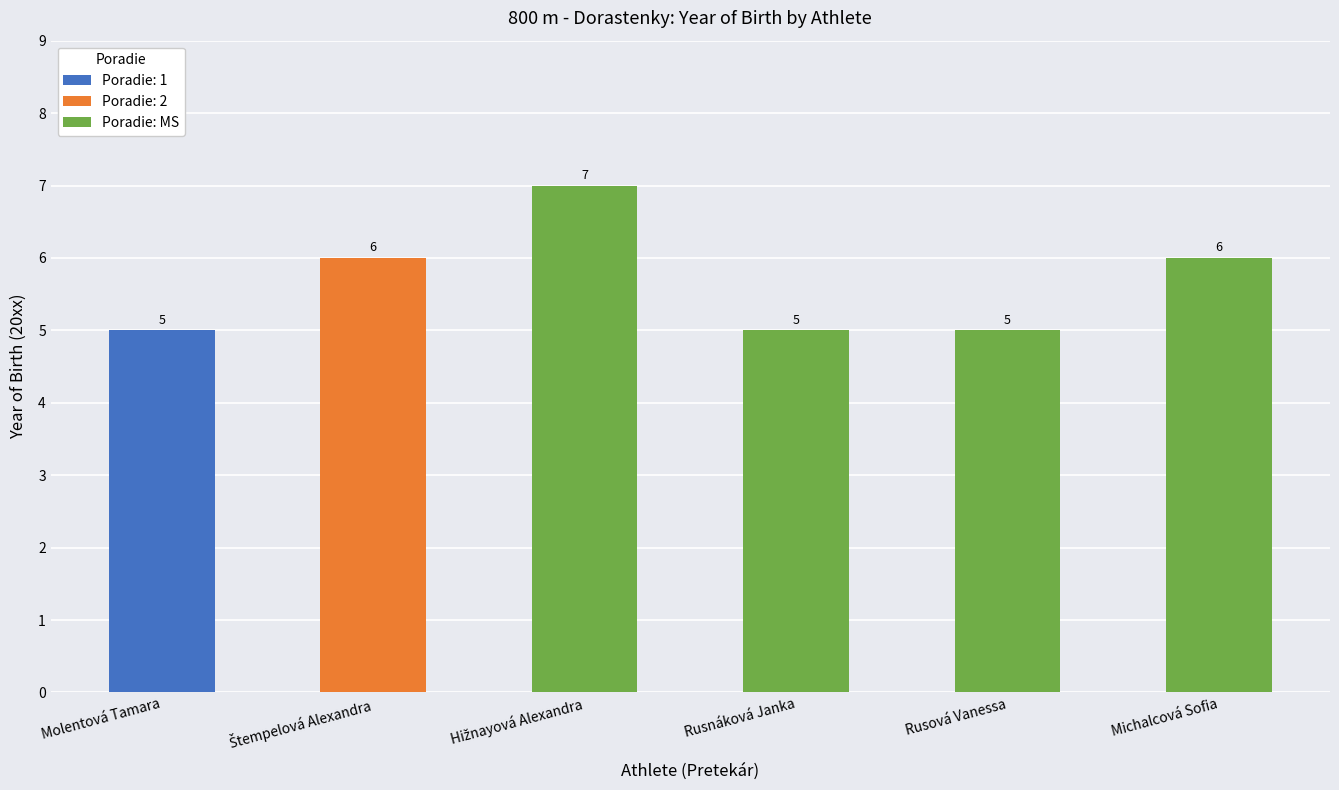

What is the ratio of the value at Michalcová Sofia to the value at Rusová Vanessa?

1.2